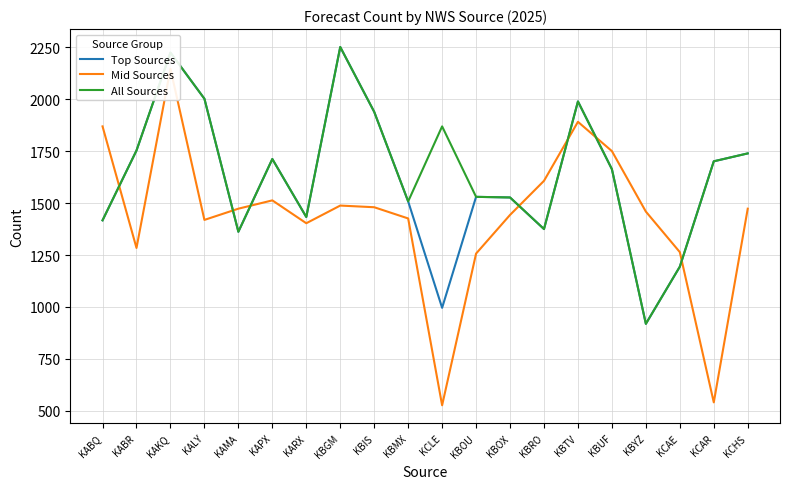

Where is the first local maximum for All Sources?

KAKQ